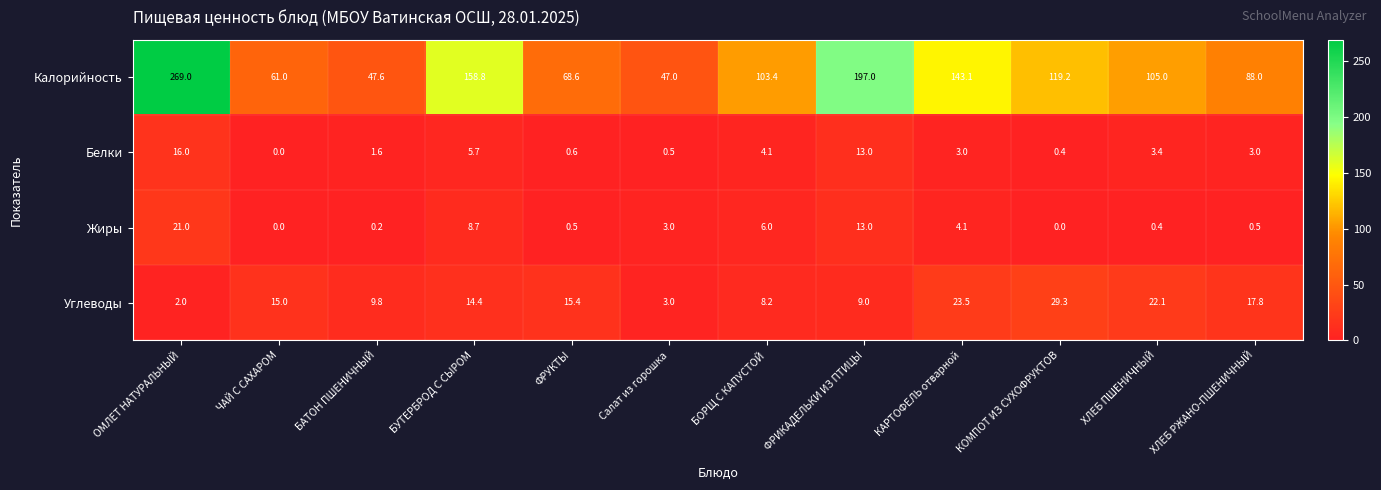

Which series has the largest total across all categories?

Калорийность